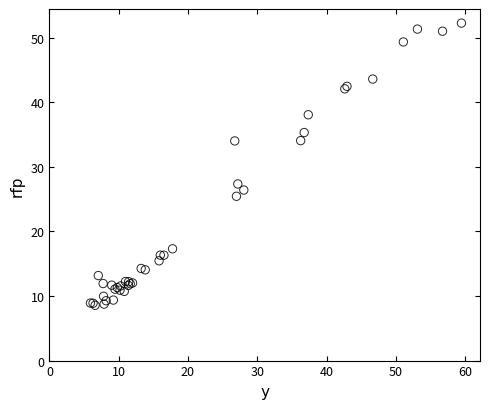

What Y value in the scatter plot is closest to 30?

27.4